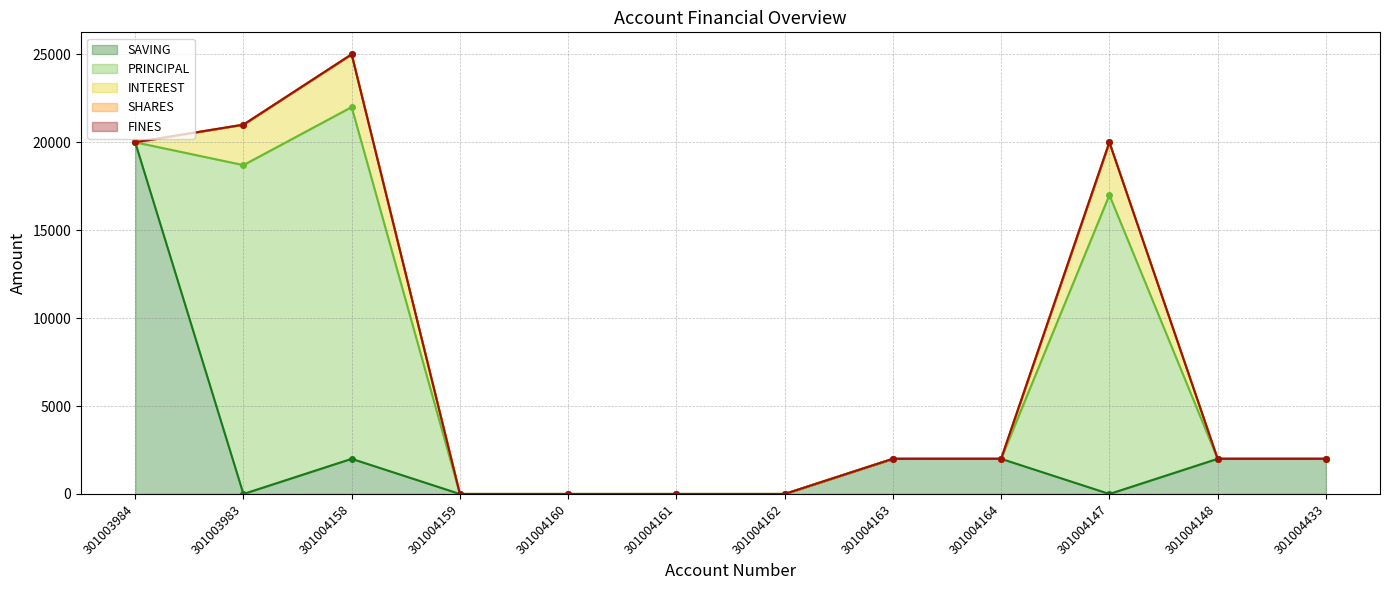

True or false: INTEREST and FINES intersect in this chart.

False